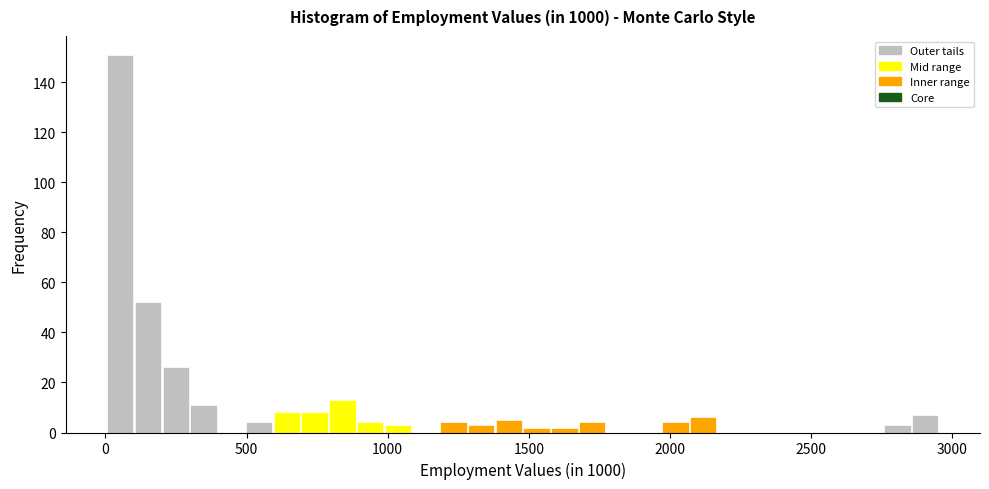

Around what value on the x-axis is the tallest bar? Give the approximate position of its centre, as read against the axis.

50